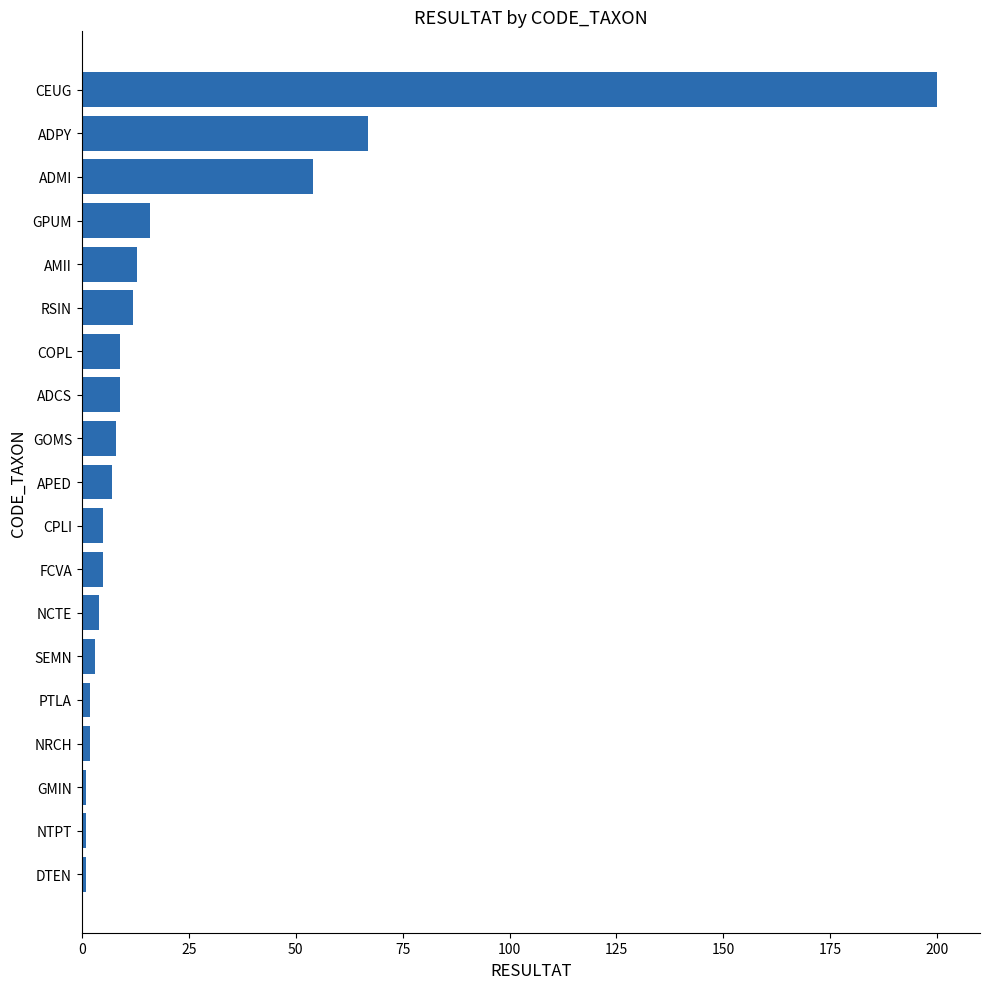

Approximately how many times larger is the value at CPLI compared to APED?

0.7